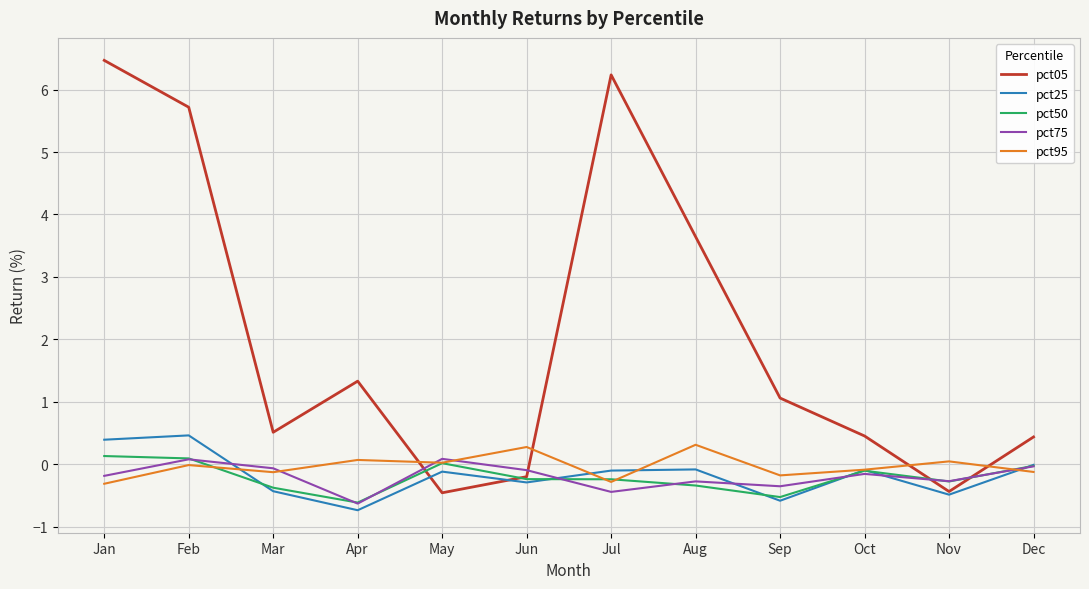

Between which two adjacent categories do pct05 and pct95 first intersect?

Apr and May